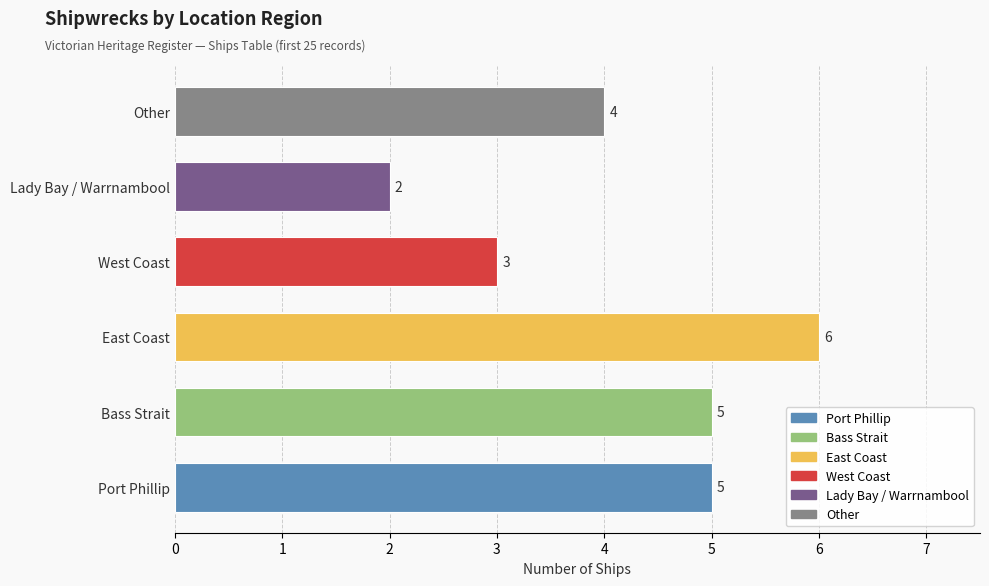

What is the average value?

4